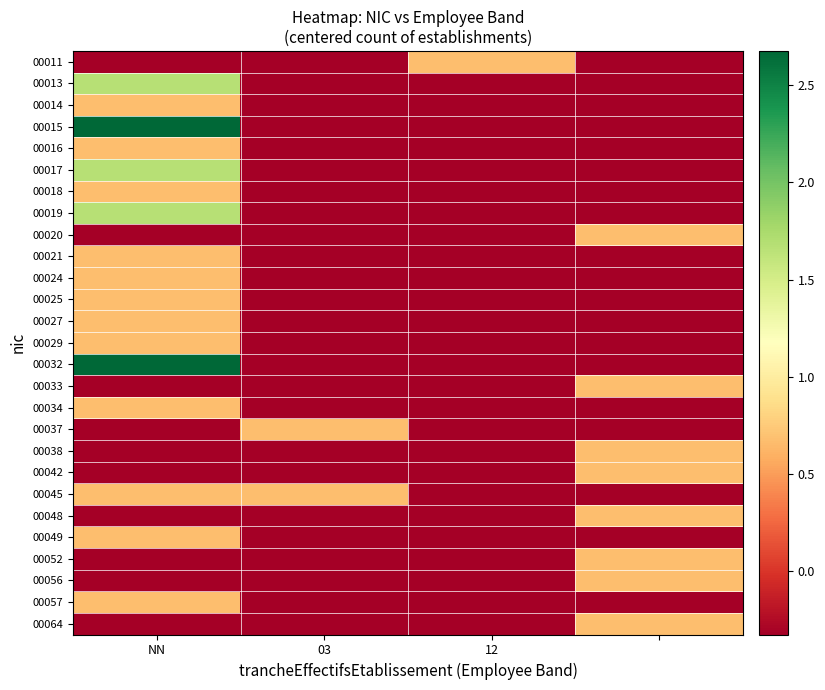

What is the greatest value displayed?

2.7